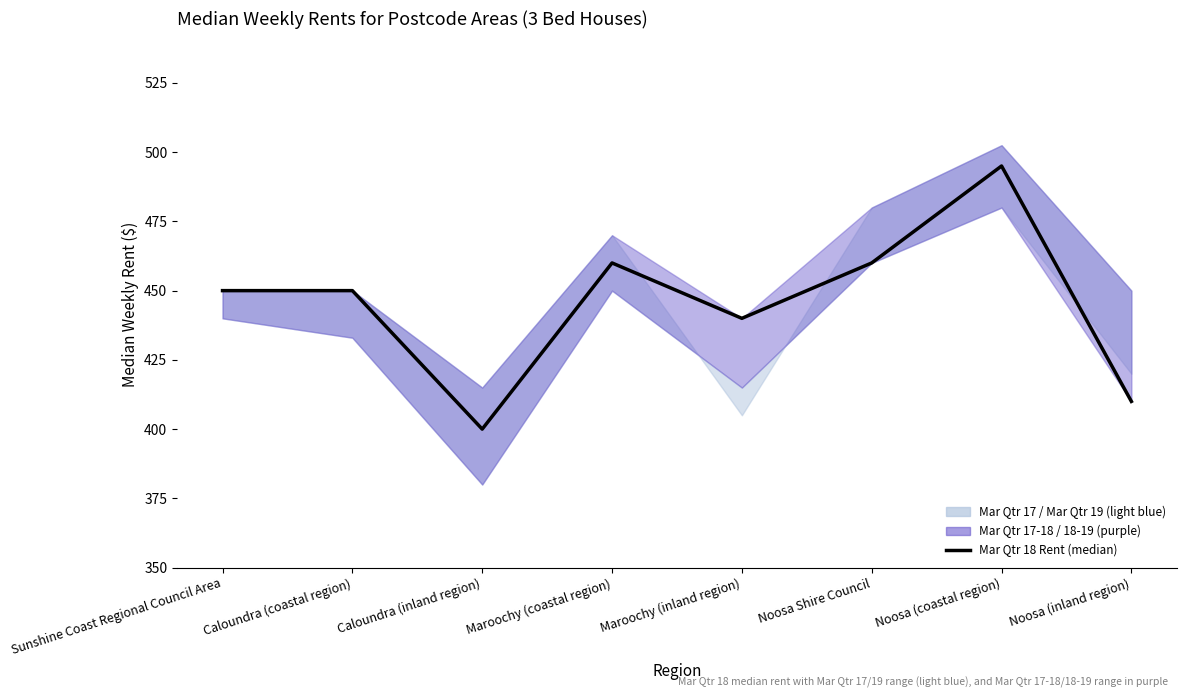

What is the average value?

446